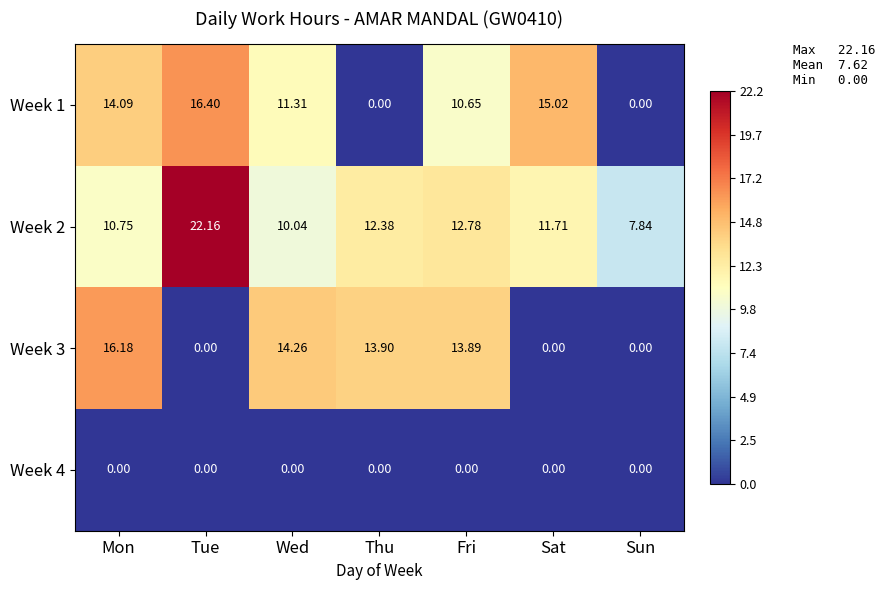

Where is Week 3 nearest to the value 8?

Fri